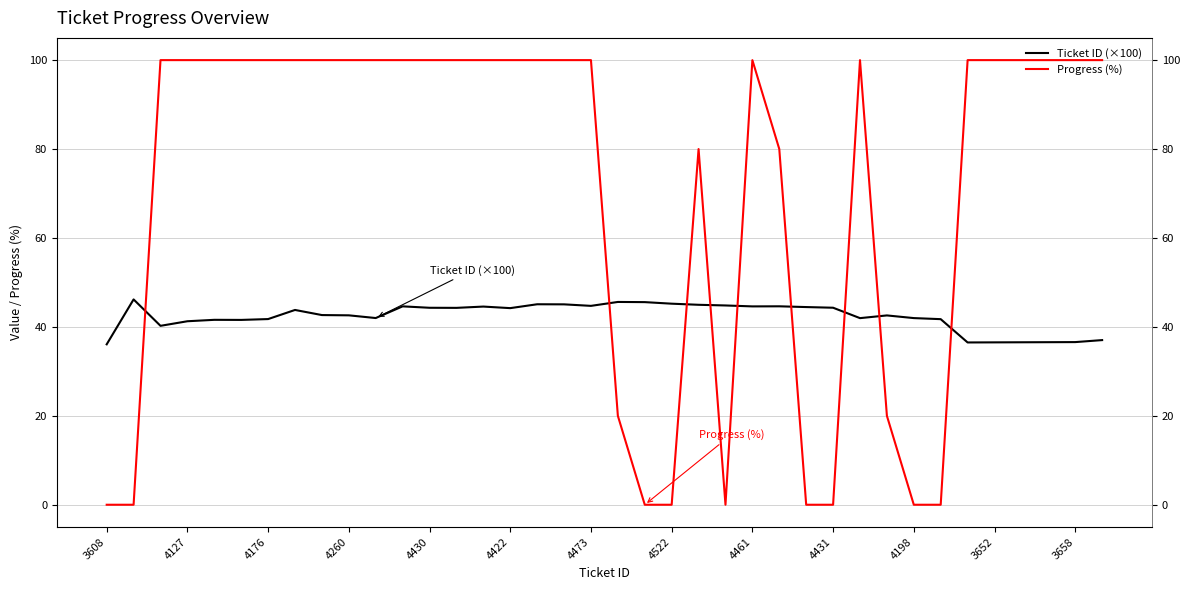

Is this an area chart (filled region under the line)?

No